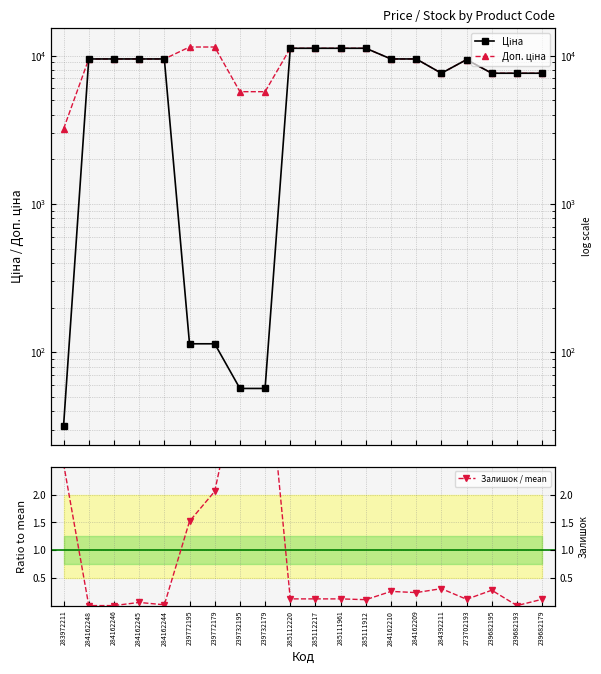

Does the chart have visible grid lines?

Yes